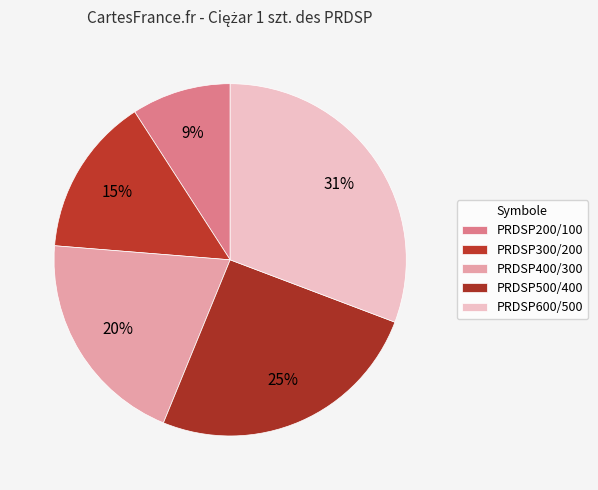

How many segments does this pie chart have?

5